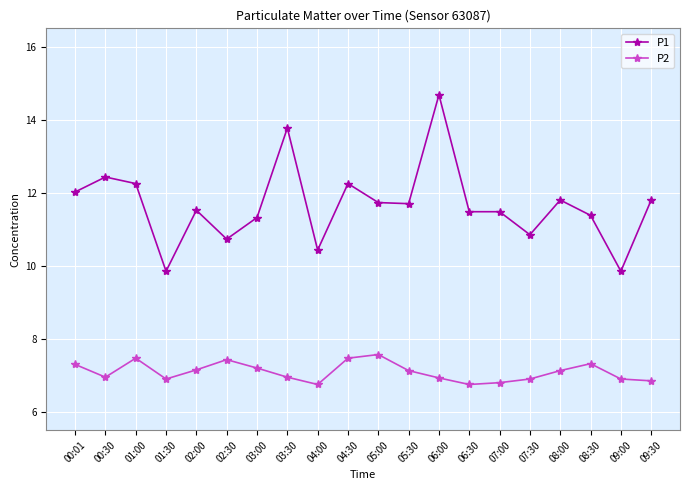

What is the value of the P1 point at the 13th from the left?

14.7